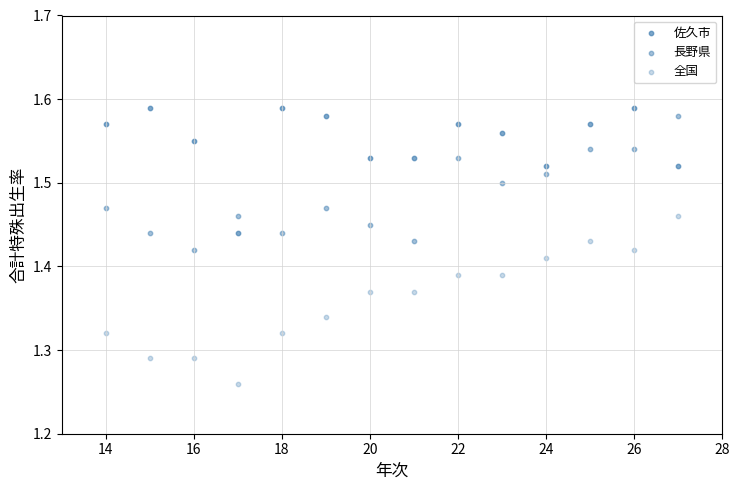

How many points are shown in the scatter plot?

42